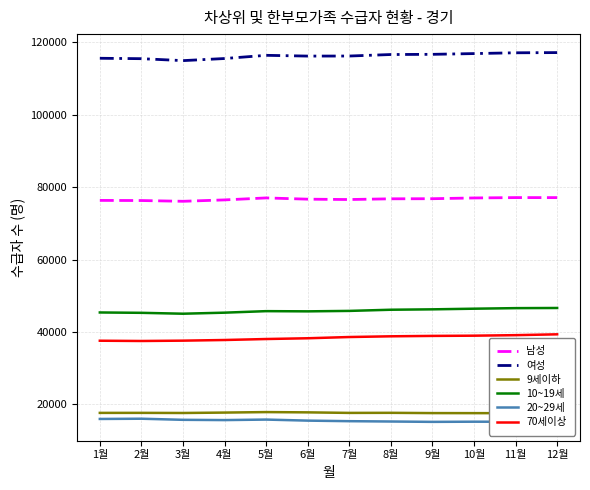

Between 5월 and 6월, which series saw the biggest shift?

남성